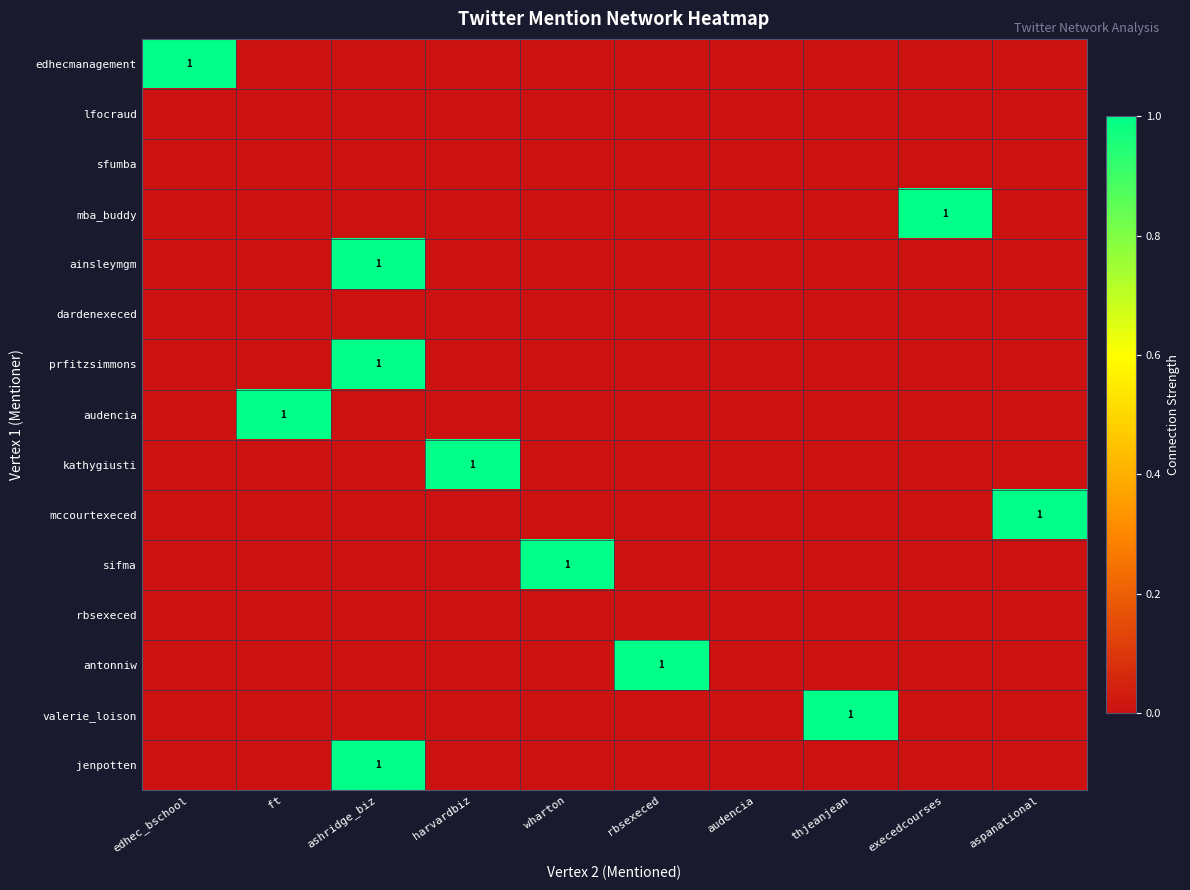

At which category is the sum across all series the highest?

ashridge_biz